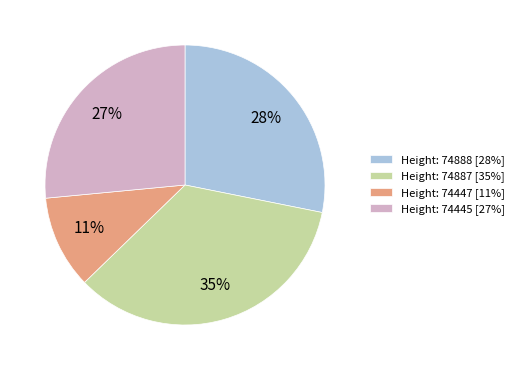

To the nearest percent, what is the difference between the Height: 74447 [11%] and Height: 74887 [35%] slice percentages?

24%